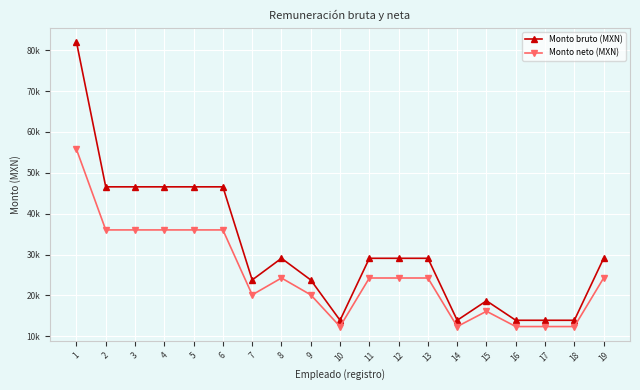

Rank the series by their maximum value, from lowest to highest.

Monto neto (MXN), Monto bruto (MXN)